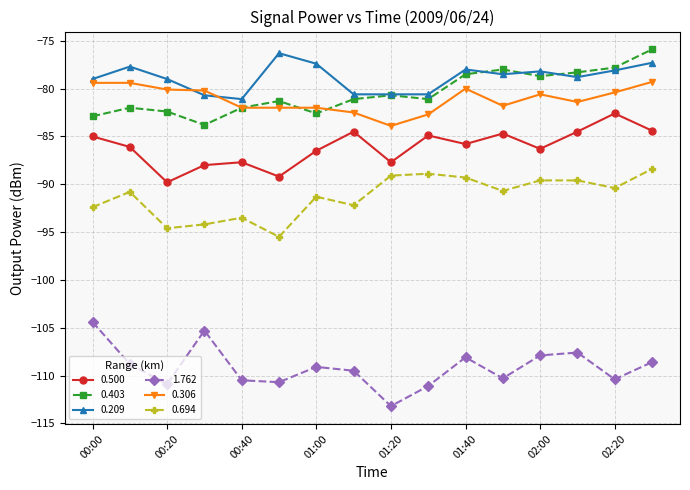

What are all the series names shown in the legend?

0.500, 0.403, 0.209, 1.762, 0.306, 0.694